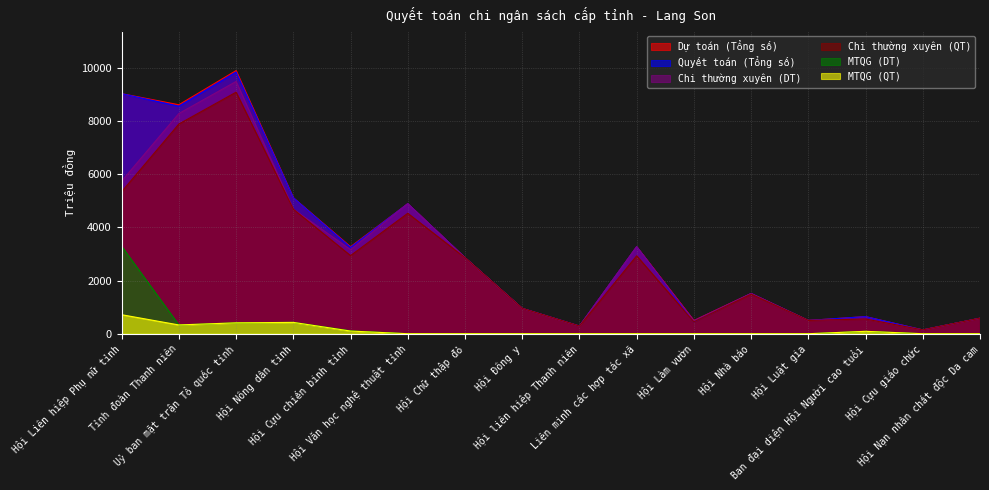

Reading left to right, transcribe all the data shown in this chart.

Dự toán (Tổng số): 9031.9	8614.2	9899.6	5114.9	3274.3	4891.8	2860.7	953.5	287.5	3273.4	493.8	1514.1	500.0	644.6	143.1	583.5
Quyết toán (Tổng số): 9032.2	8559.6	9845.2	5115.1	3249.2	4892.1	2861.0	954.0	288.0	3273.0	446.0	1513.7	500.0	643.0	143.0	584.0
Chi thường xuyên (DT): 5742.9	8284.2	9490.6	4687.9	3164.3	4891.8	2860.7	953.5	287.5	3273.4	493.8	1514.1	500.0	554.6	143.1	583.5
Chi thường xuyên (QT): 5343.0	7889.0	9087.0	4685.0	2939.0	4531.0	2861.0	954.0	288.0	2931.0	446.0	1488.0	500.0	553.0	143.0	584.0
MTQG (DT): 3289.0	330.0	409.0	427.0	110.0	0.0	0.0	0.0	0.0	0.0	0.0	0.0	0.0	90.0	0.0	0.0
MTQG (QT): 715.0	330.0	409.0	426.0	100.0	0.0	0.0	0.0	0.0	0.0	0.0	0.0	0.0	90.0	0.0	0.0